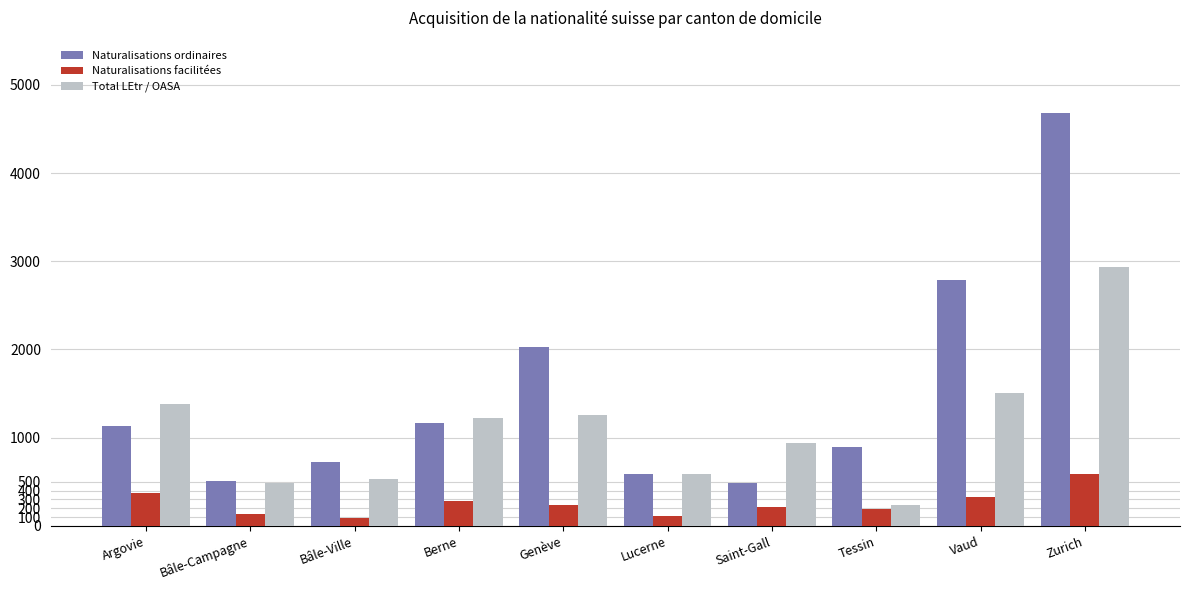

Rank the series by their average value, from lowest to highest.

Naturalisations facilitées, Total LEtr / OASA, Naturalisations ordinaires